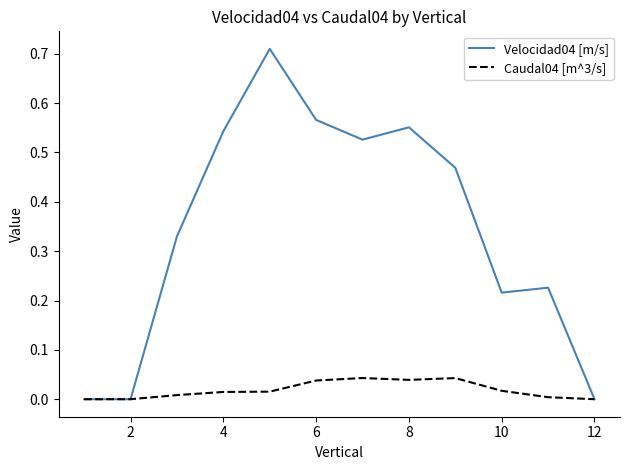

Which series has the largest total across all categories?

Velocidad04 [m/s]